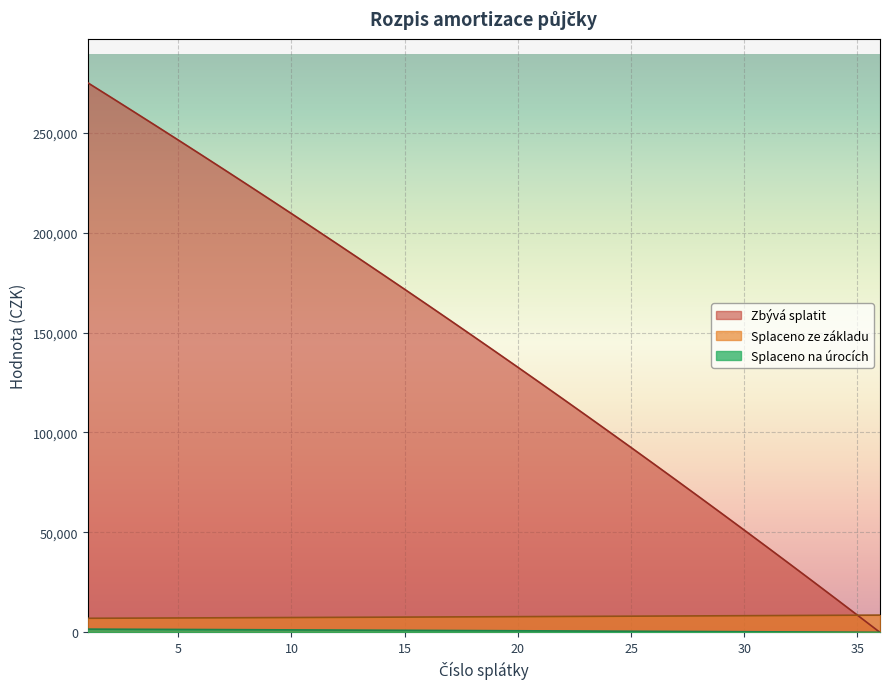

What is the difference between the second highest and second lowest values in the Splaceno ze základu series?

1503.5